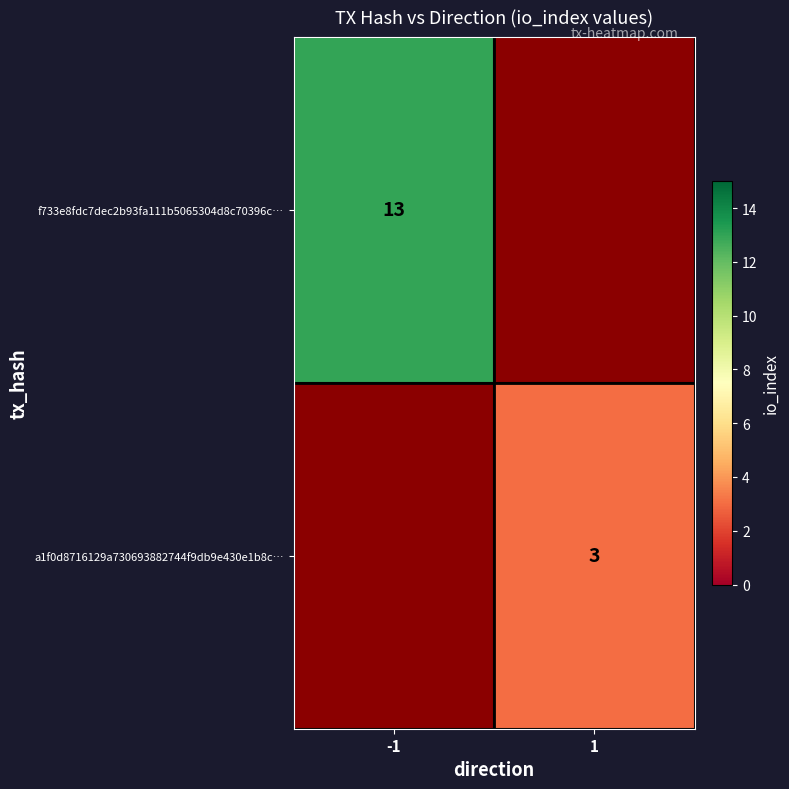

Is the value of a1f0d8716129a730693882744f9db9e430e1b8c… at 1 greater than the value of f733e8fdc7dec2b93fa111b5065304d8c70396c… at -1?

No